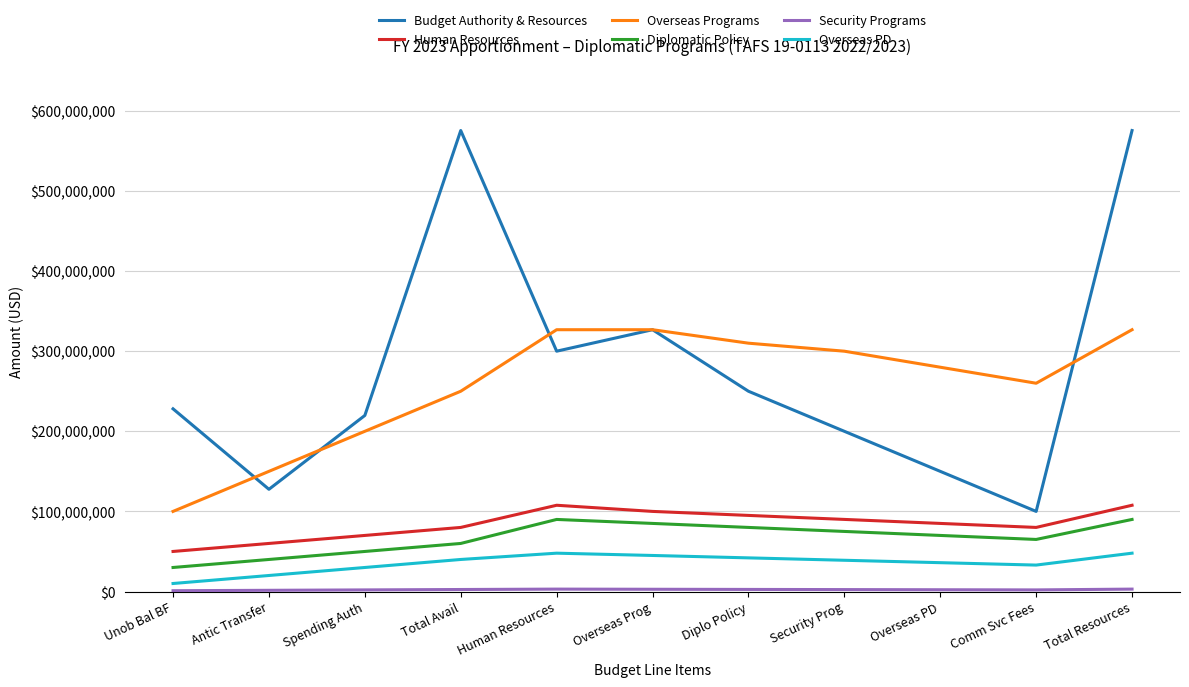

True or false: Diplomatic Policy and Overseas PD cross at least once.

False